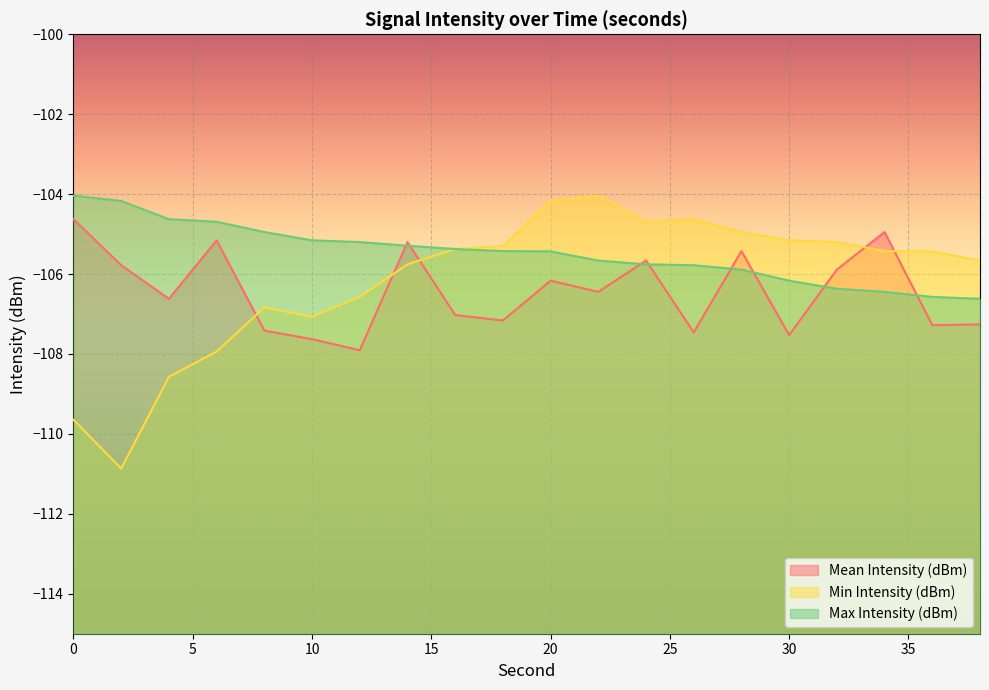

Rank the categories by Max Intensity (dBm) value from lowest to highest.

38, 36, 34, 32, 30, 28, 26, 24, 22, 20, 18, 16, 14, 12, 10, 8, 6, 4, 2, 0